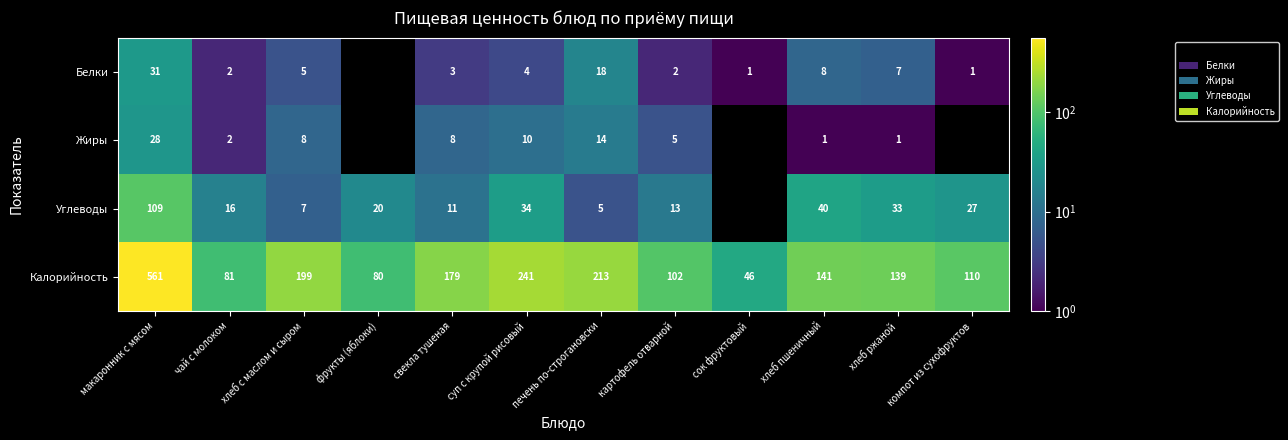

Is the value of Калорийность at хлеб пшеничный greater than the value of Углеводы at макаронник с мясом?

Yes